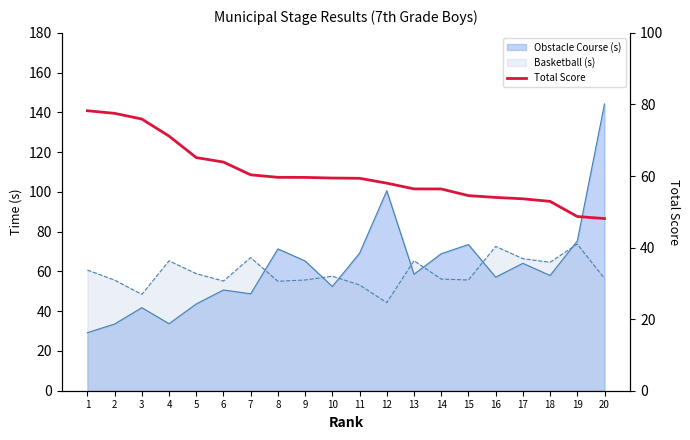

Reading right to left, extract all data points from this chart.

20=48.1	19=48.7	18=52.9	17=53.6	16=54.0	15=54.5	14=56.4	13=56.4	12=58.0	11=59.4	10=59.4	9=59.6	8=59.6	7=60.3	6=63.9	5=65.2	4=71.2	3=75.9	2=77.5	1=78.2